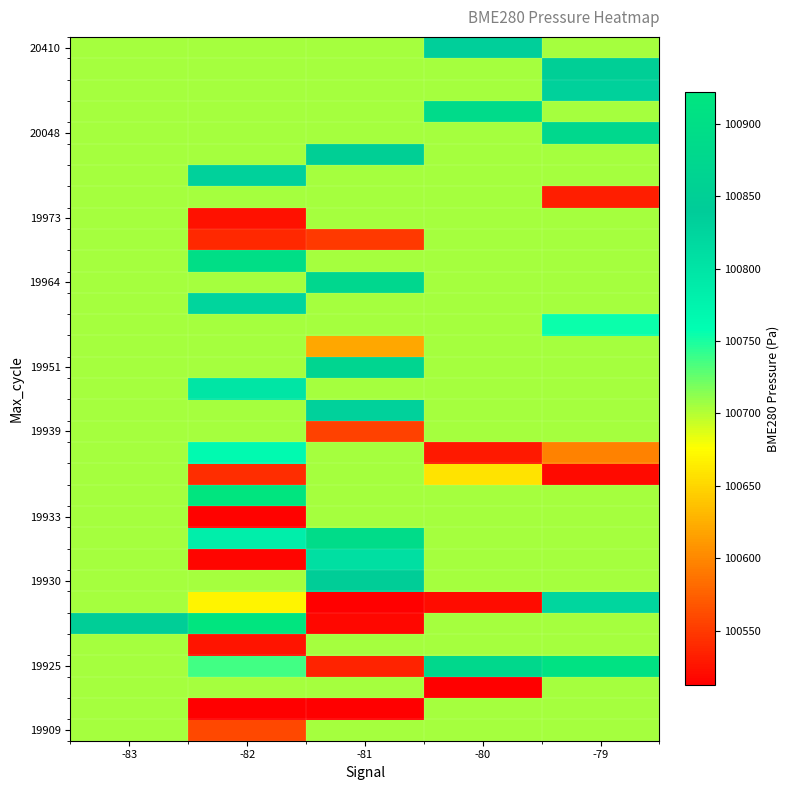

Which label corresponds to the smallest value in the chart?

-81